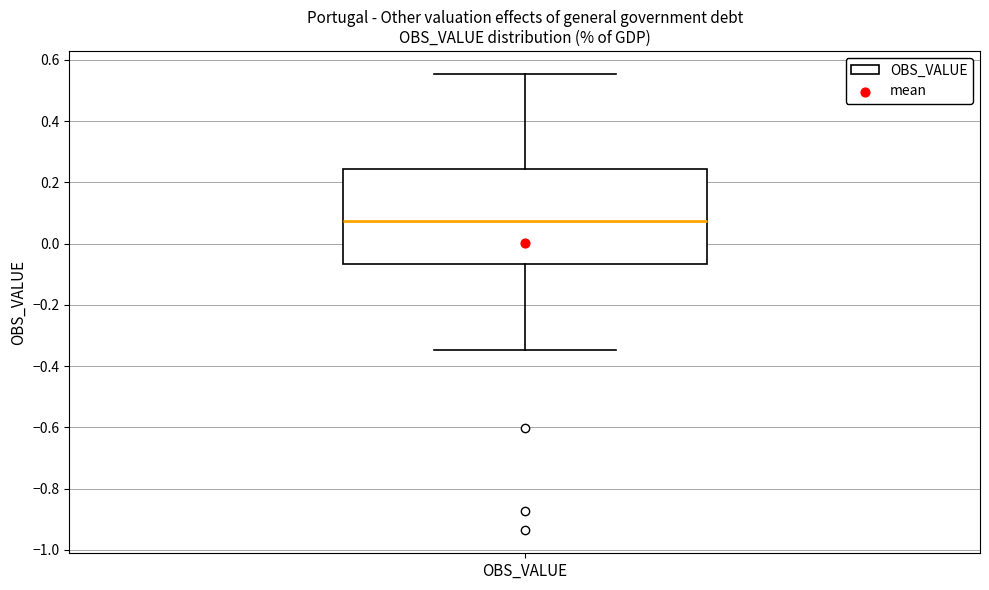

Where does the lower whisker of the box for OBS_VALUE end on the y-axis? The values are not printed on the chart, so give them approximately, as read against the axis.

-0.34